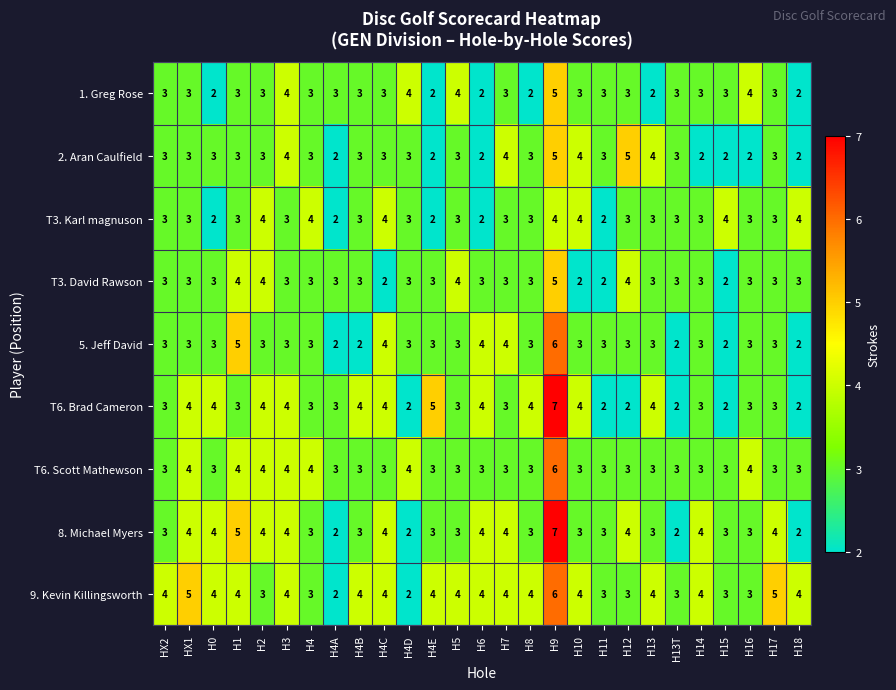

What is the greatest value displayed?

7